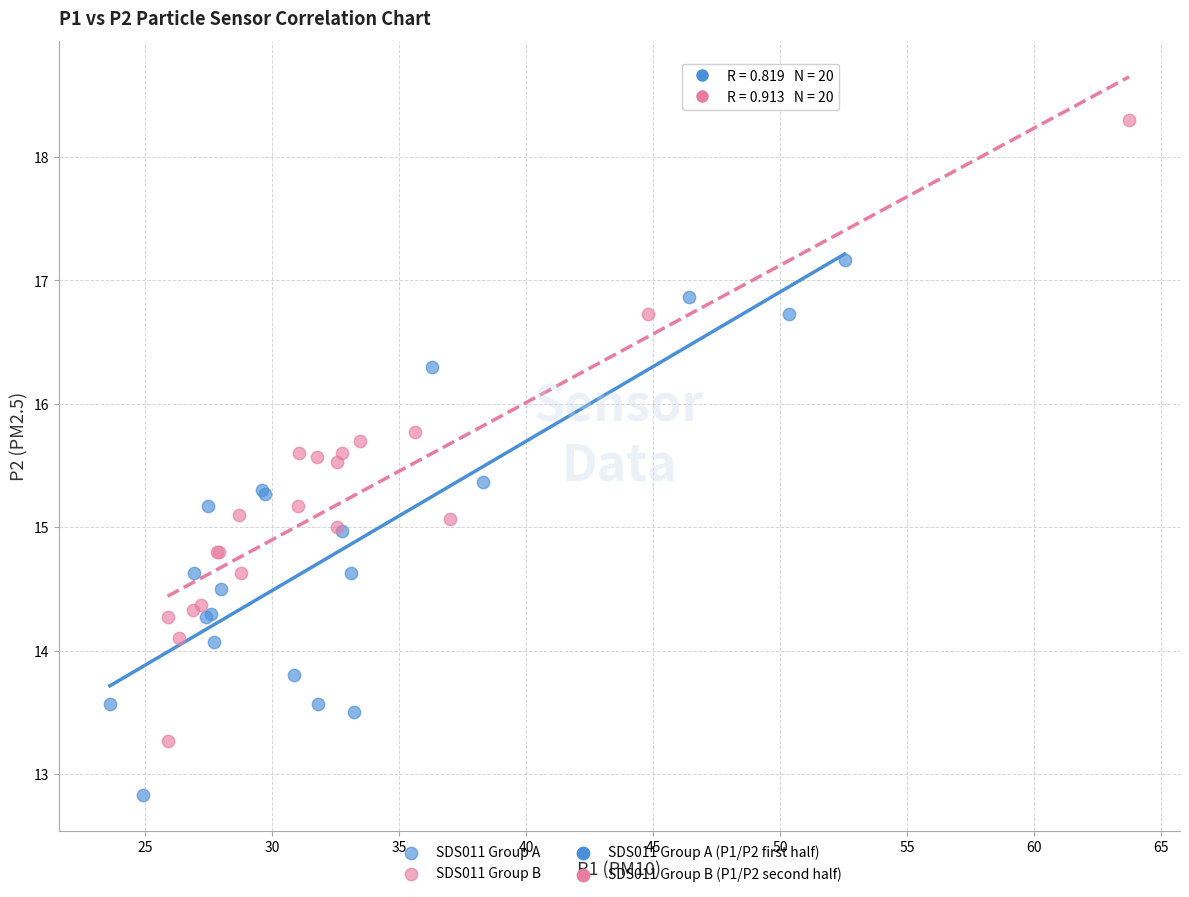

Which series reaches the maximum Y coordinate?

SDS011 Group B